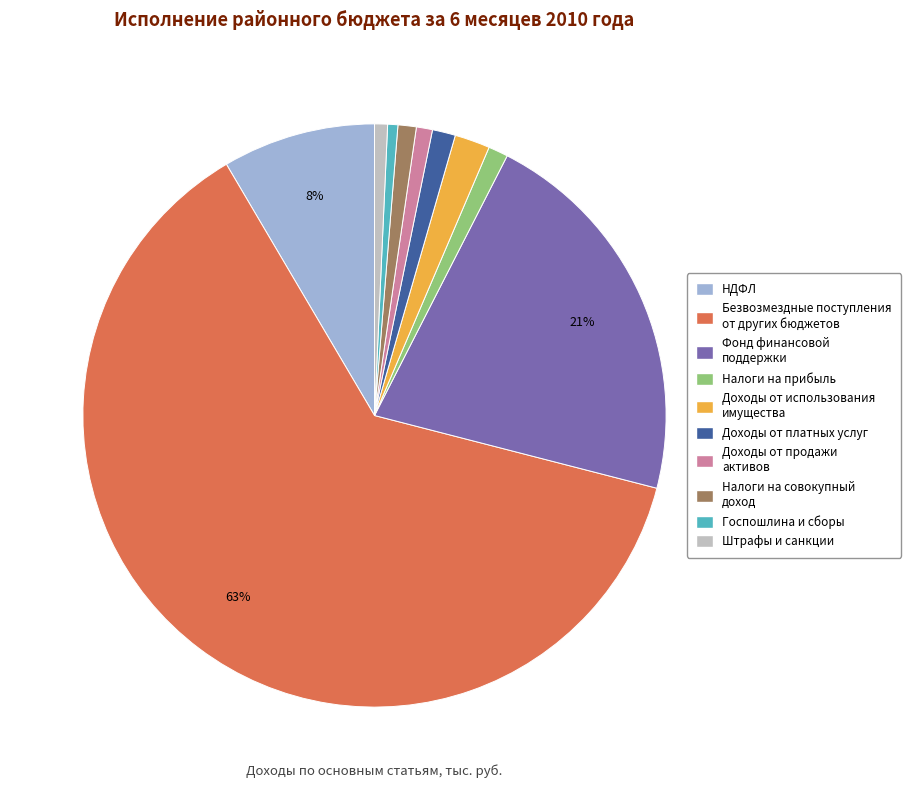

Does any single category account for the majority?

Yes